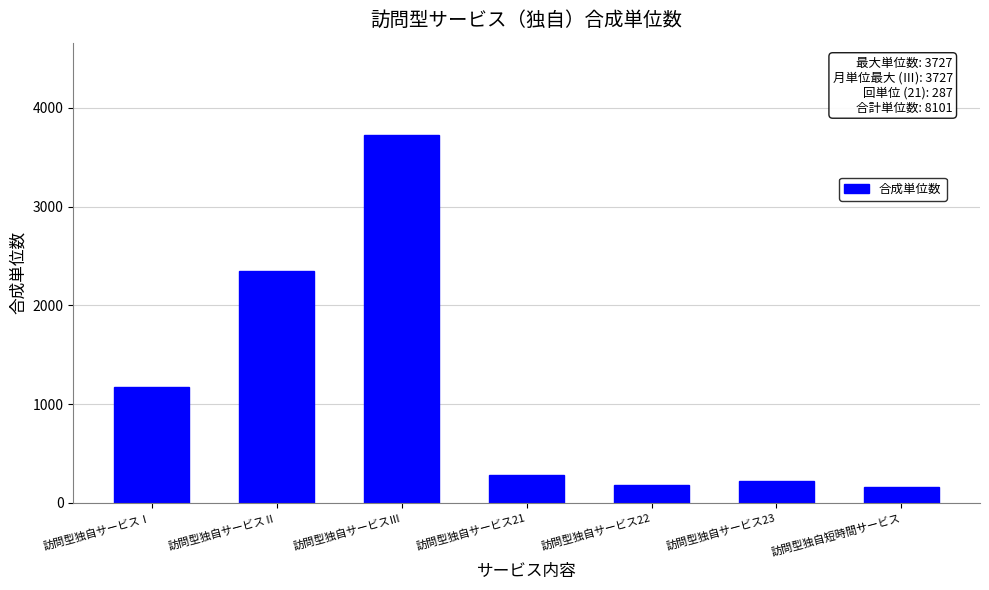

What is the approximate value at 訪問型独自サービスⅠ?

1176